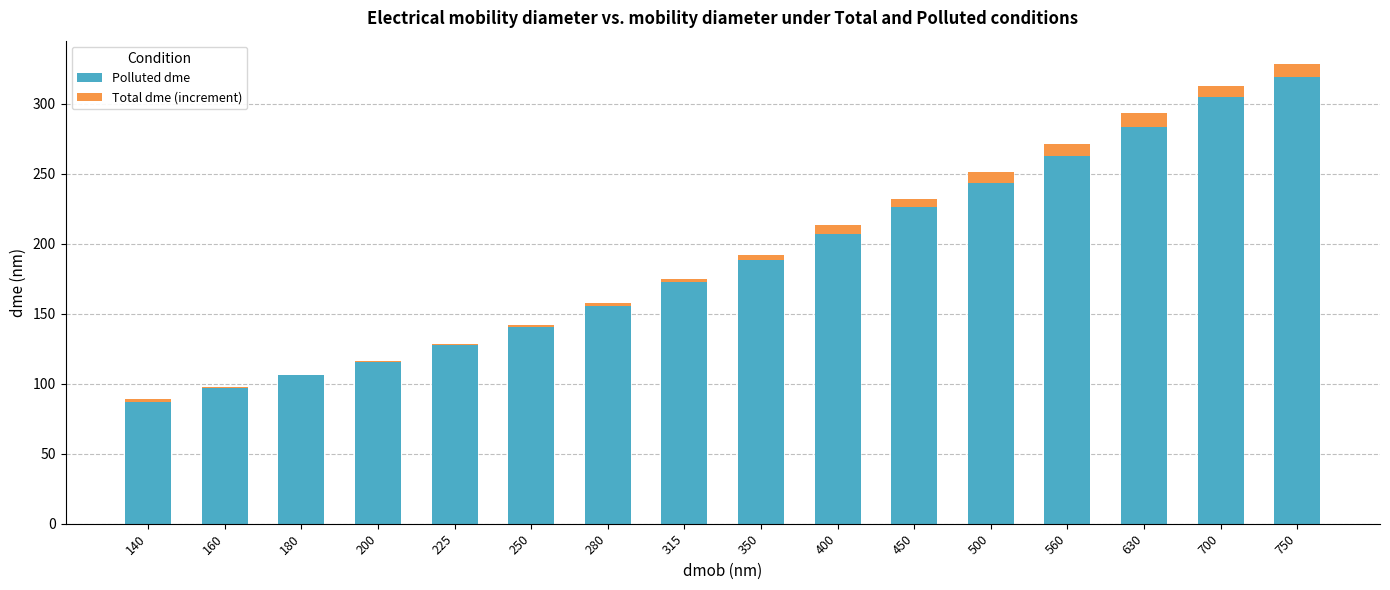

The Polluted dme series shows 101.9 at 400. True or false?

False